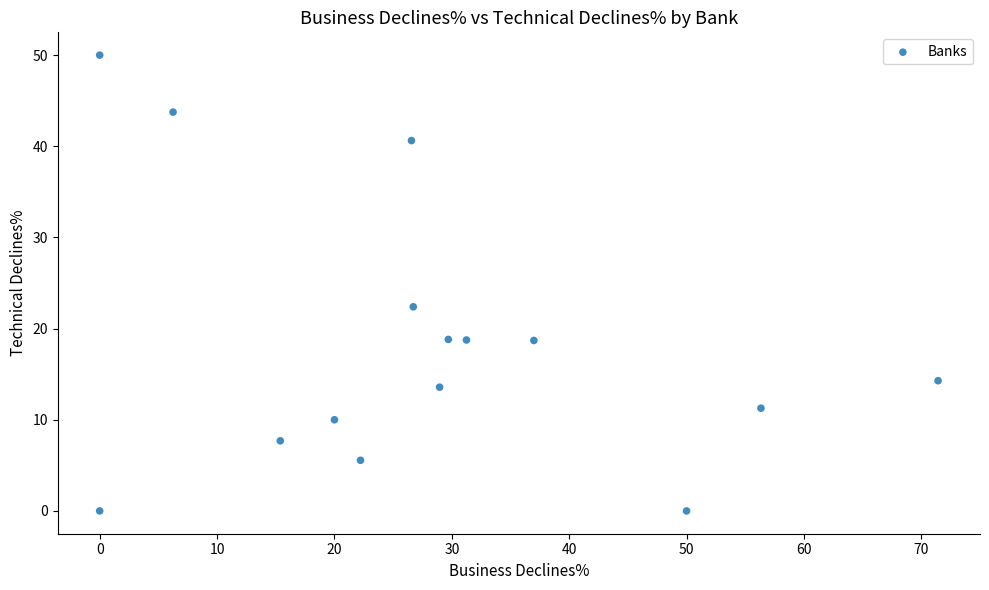

What Y value in the scatter plot is closest to 25?

22.4